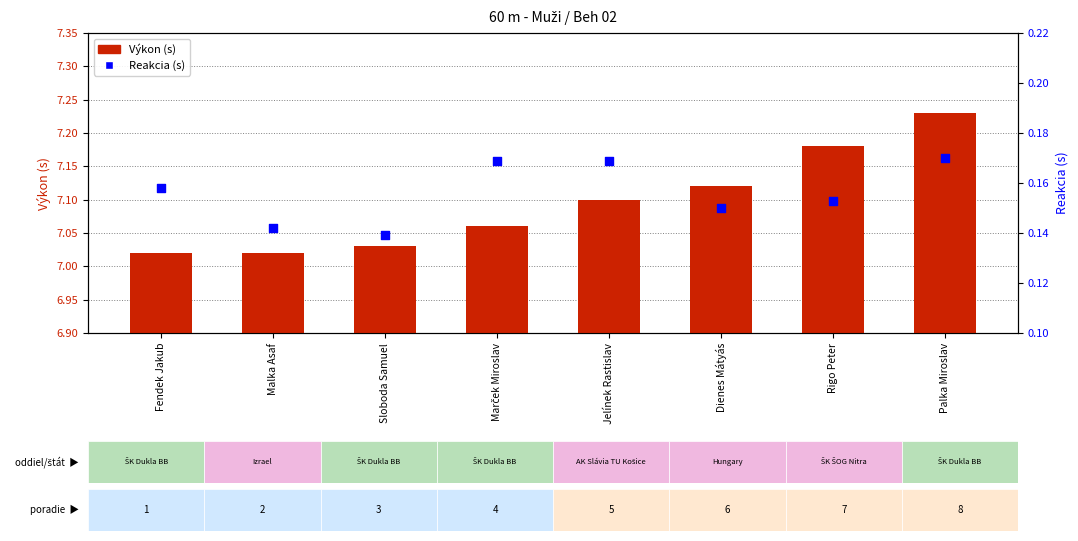

Which series reaches the maximum Y coordinate?

Výkon (s)